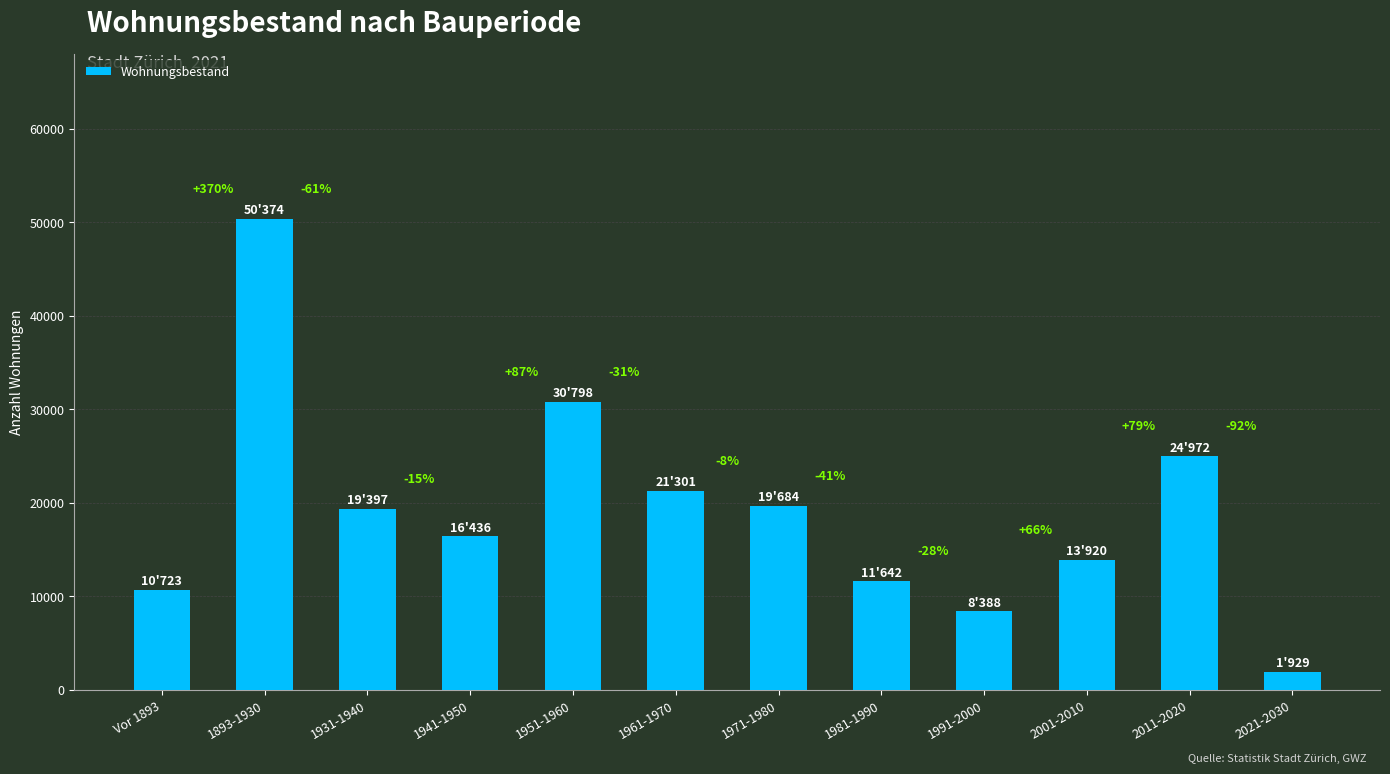

How many bars are there in total?

12